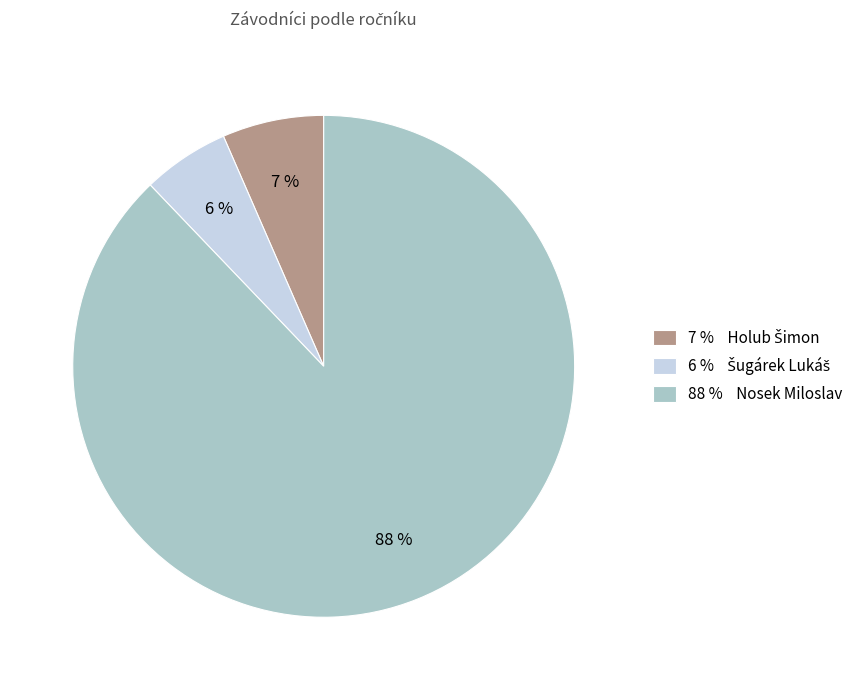

Which category has the biggest portion of the pie?

88 % Nosek Miloslav